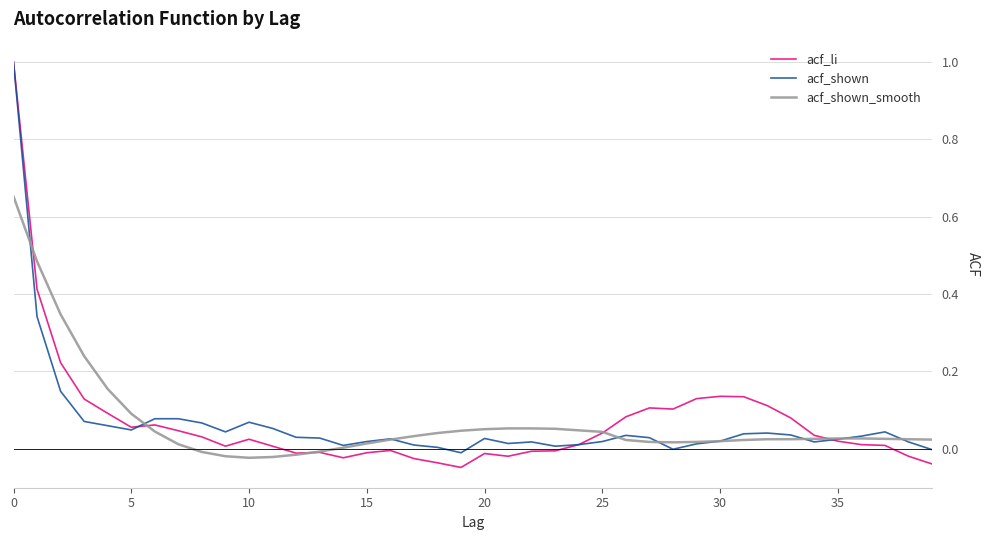

Which series has the widest spread of values?

acf_li